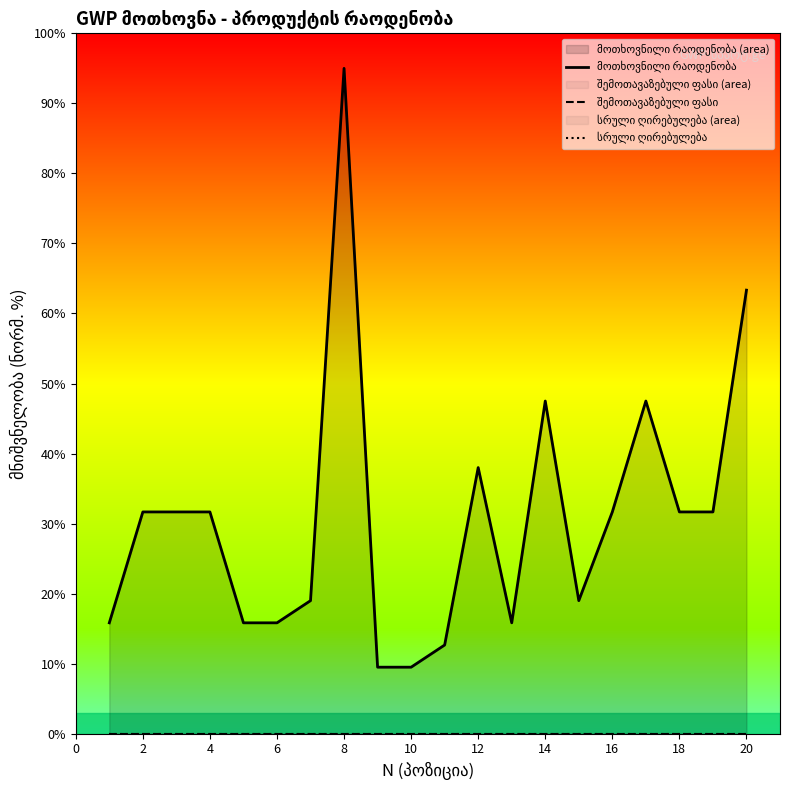

Rank the series by their maximum value, from highest to lowest.

მოთხოვნილი რაოდენობა, შემოთავაზებული ფასი, სრული ღირებულება